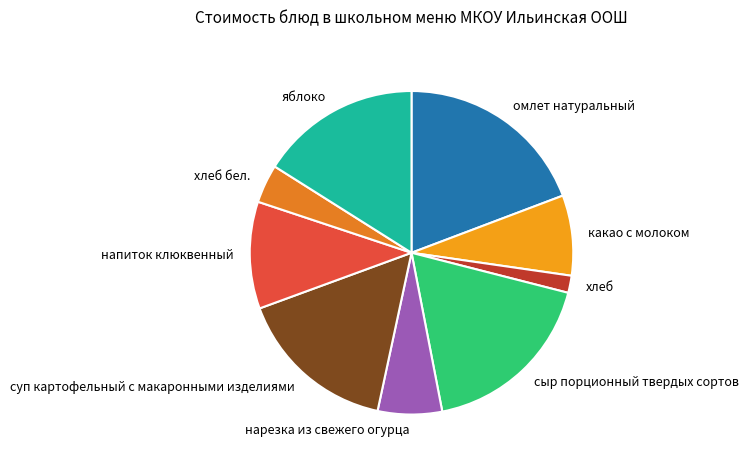

Is the sum of какао с молоком and сыр порционный твердых сортов greater than half?

No